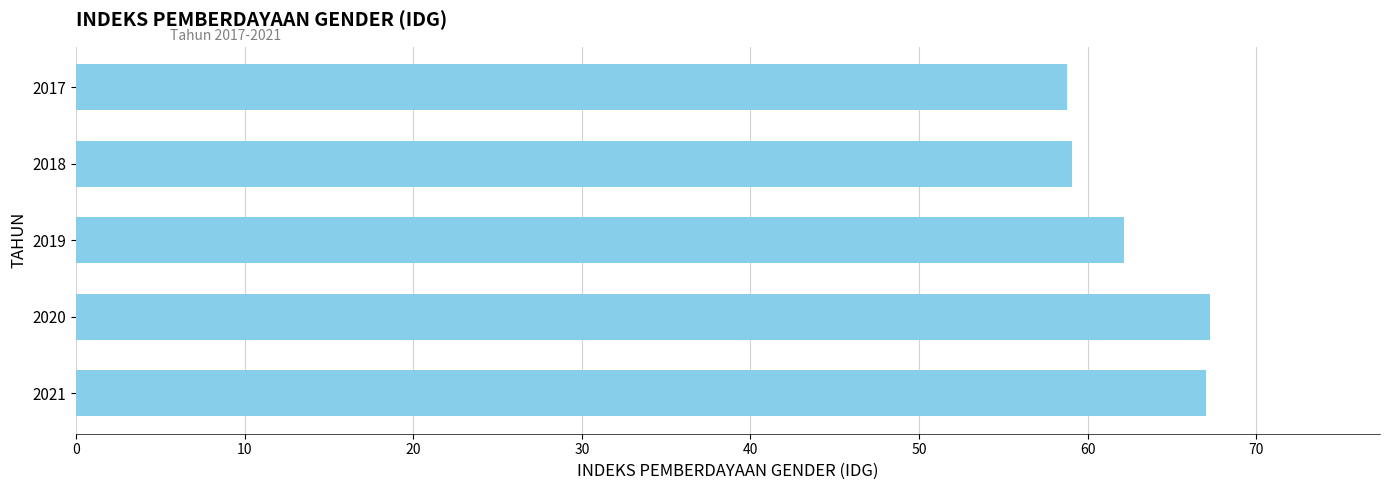

What is the sum of the values at 2019 and 2020?

129.4